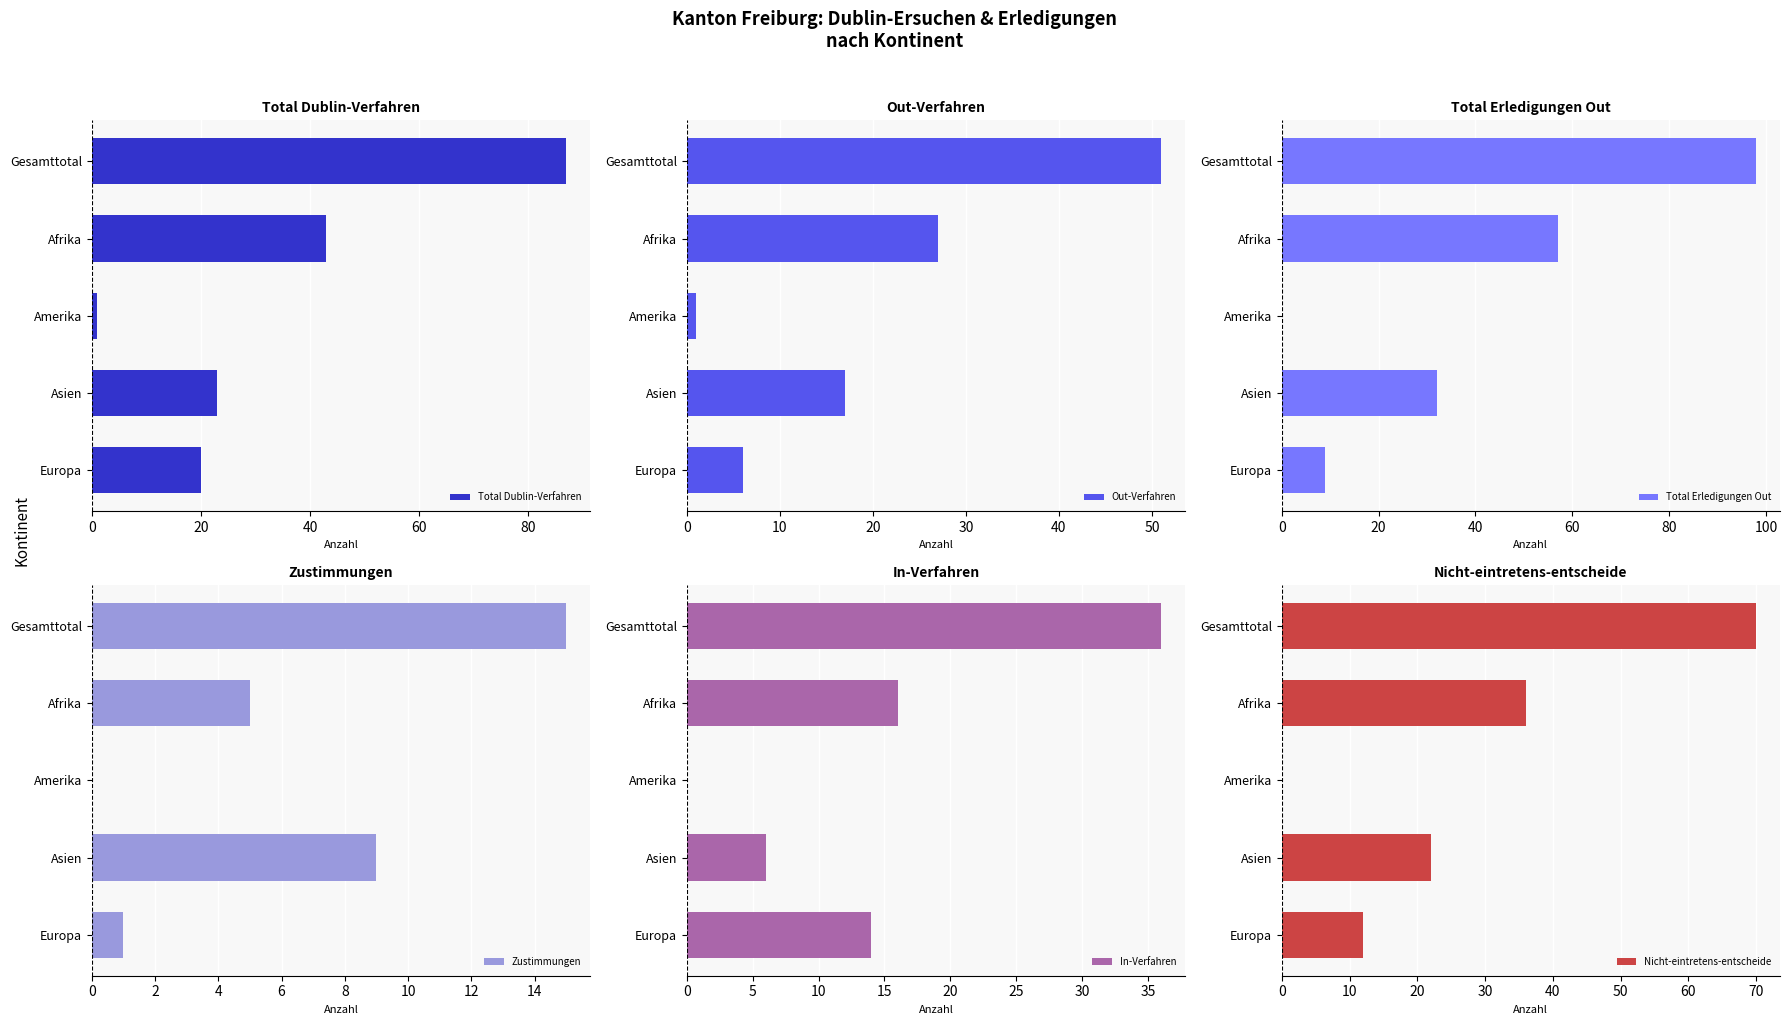

What is the difference between the Total Dublin-Verfahren values at Gesamttotal and Afrika?

44